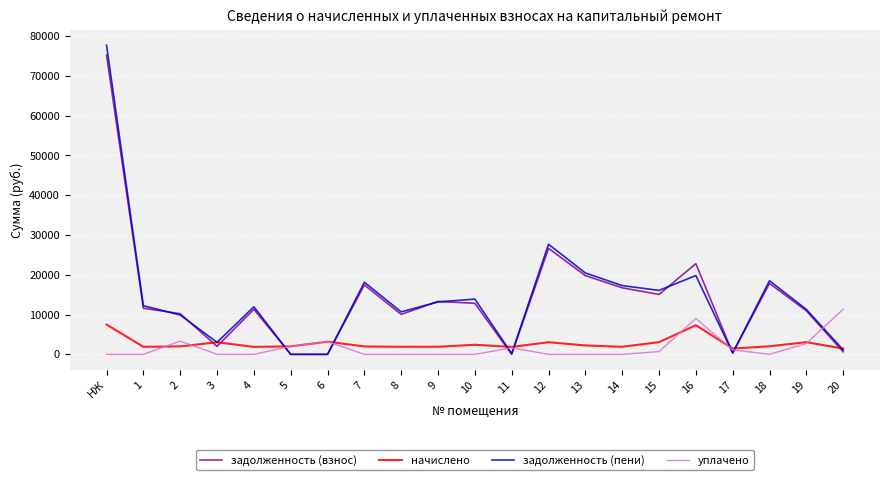

What value does the начислено series have at 11?

1859.5